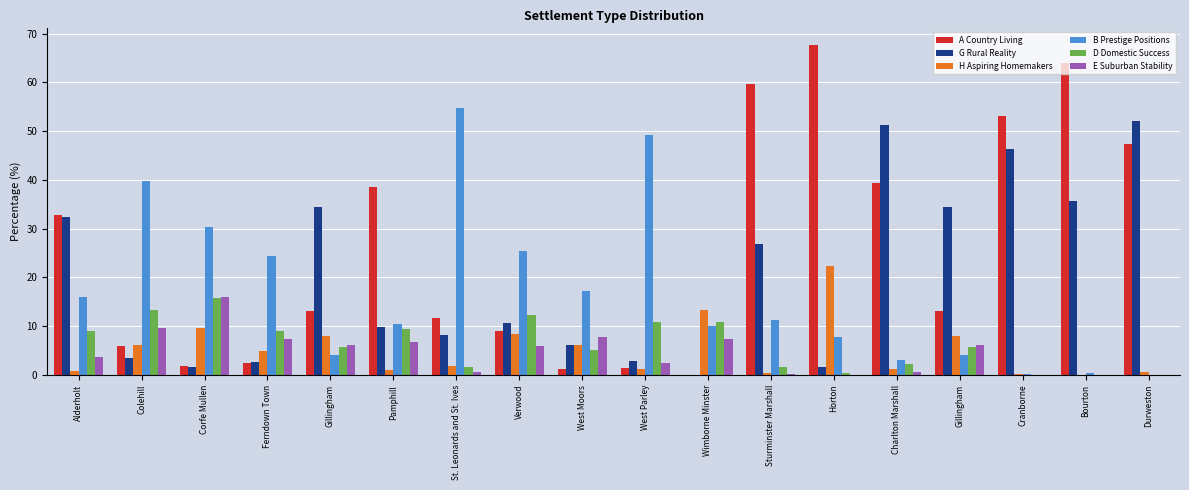

What is the difference between the maximum and second lowest values in the H Aspiring Homemakers series?

22.1